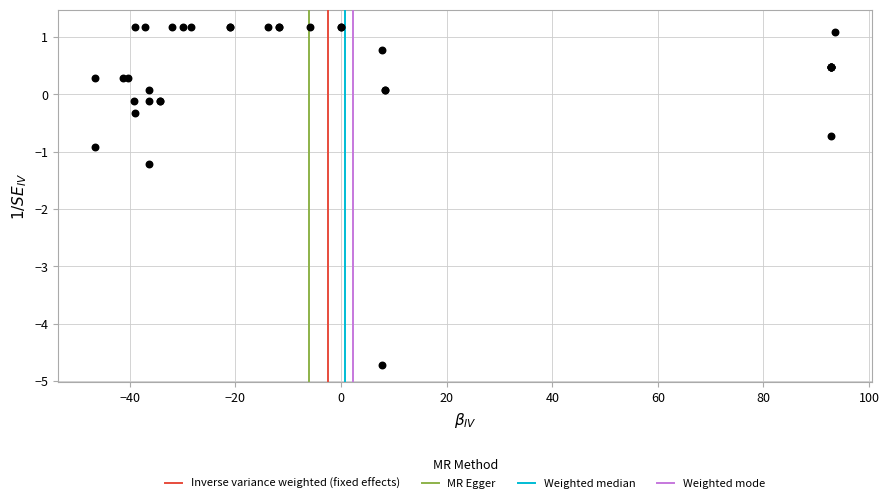

What Y value in the scatter plot is closest to -1?

-0.9